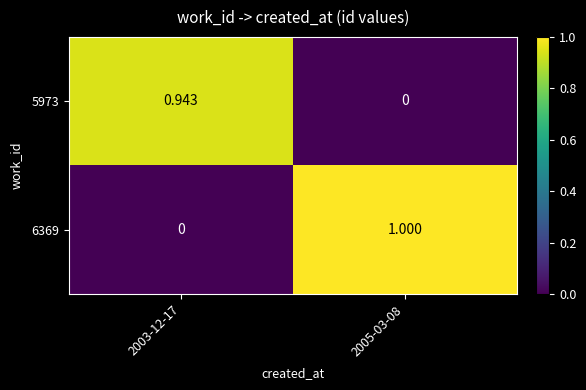

How many values in 6369 are above zero?

1